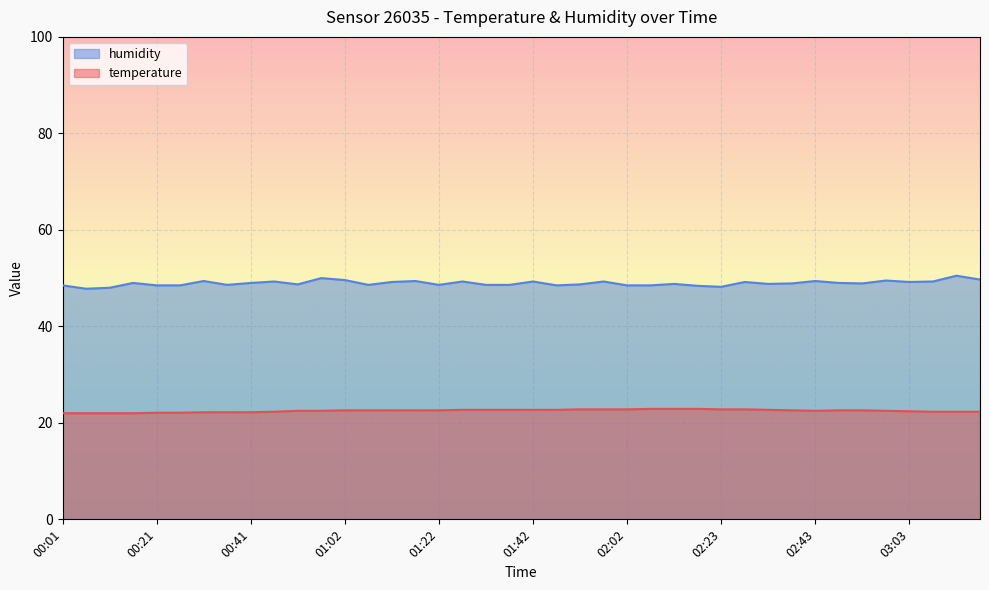

Which series has the largest total across all categories?

humidity